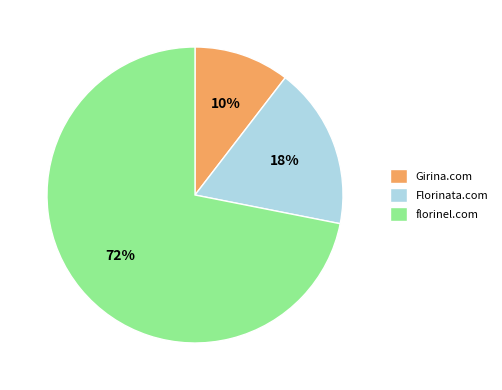

To the nearest percent, what portion does Florinata.com represent?

18%